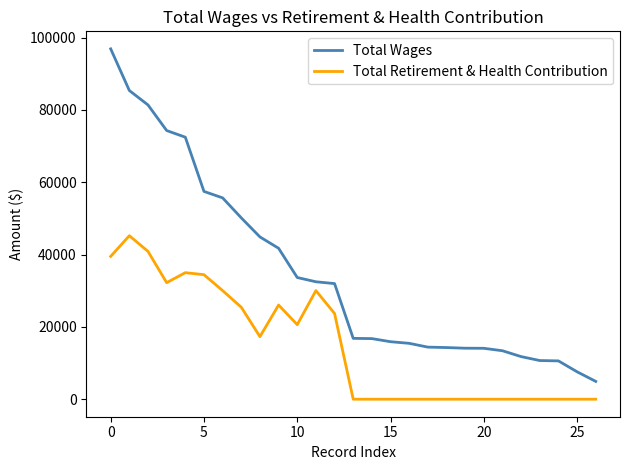

True or false: Total Retirement & Health Contribution and Total Wages intersect in this chart.

False